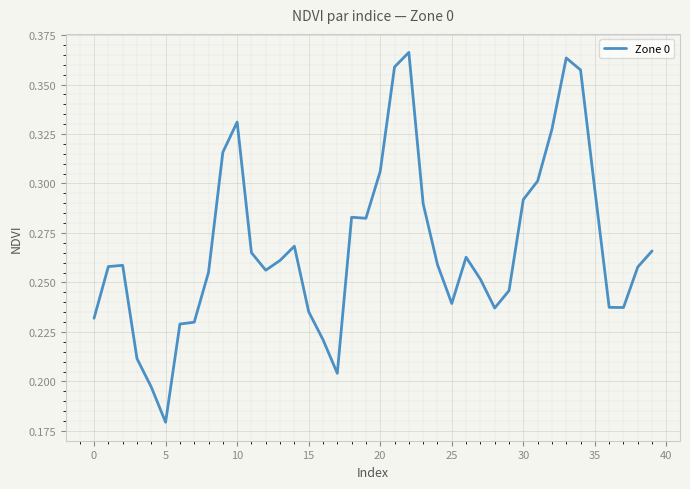

What is the value of the 35th point from the left?

0.4